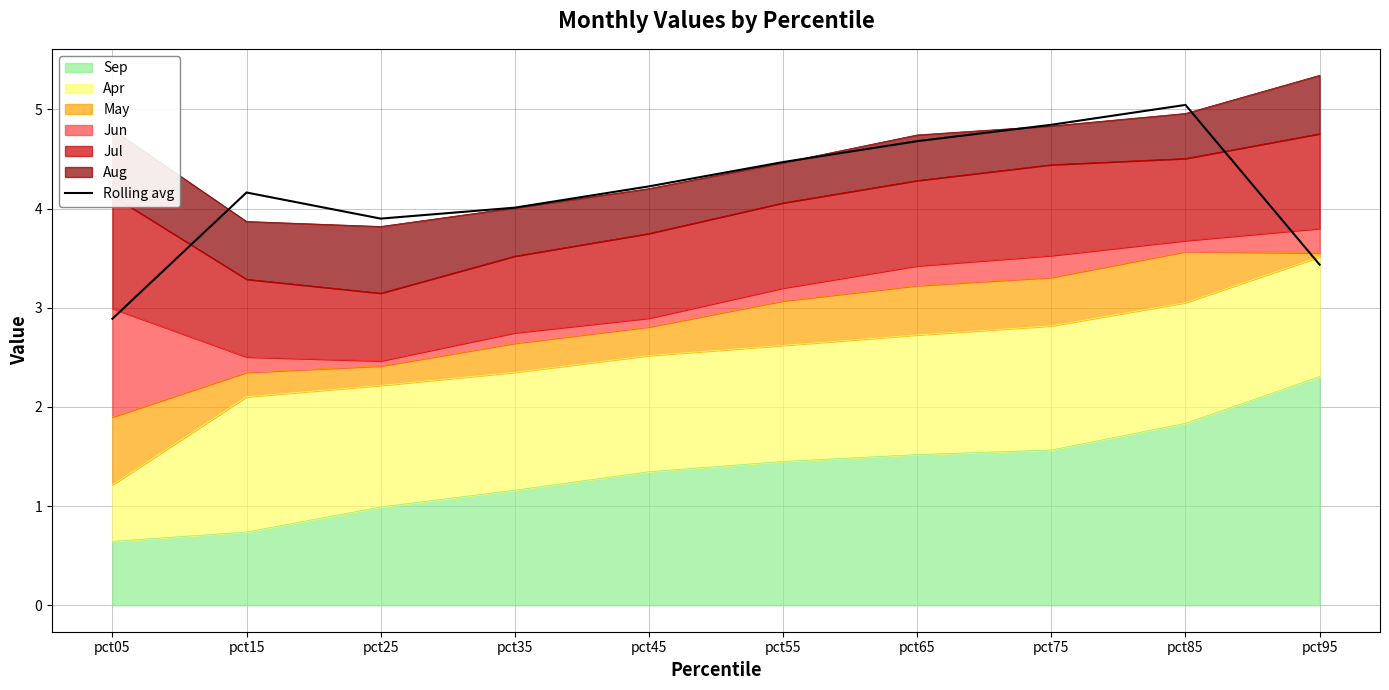

Between pct55 and pct85, which is larger?

pct85